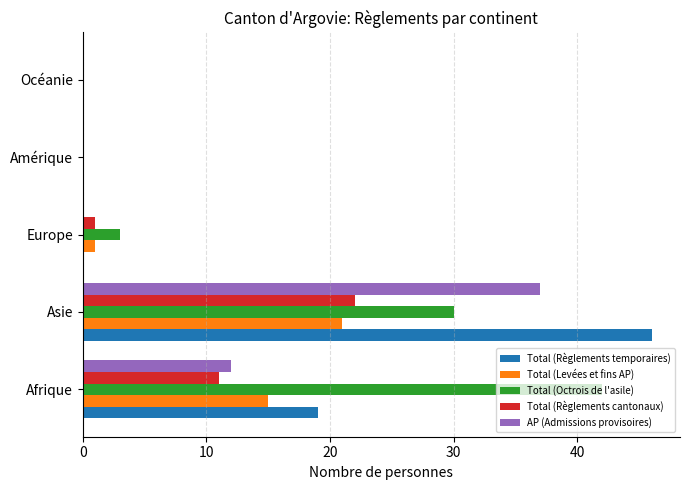

At which label is Total (Levées et fins AP) closest to 10?

Afrique